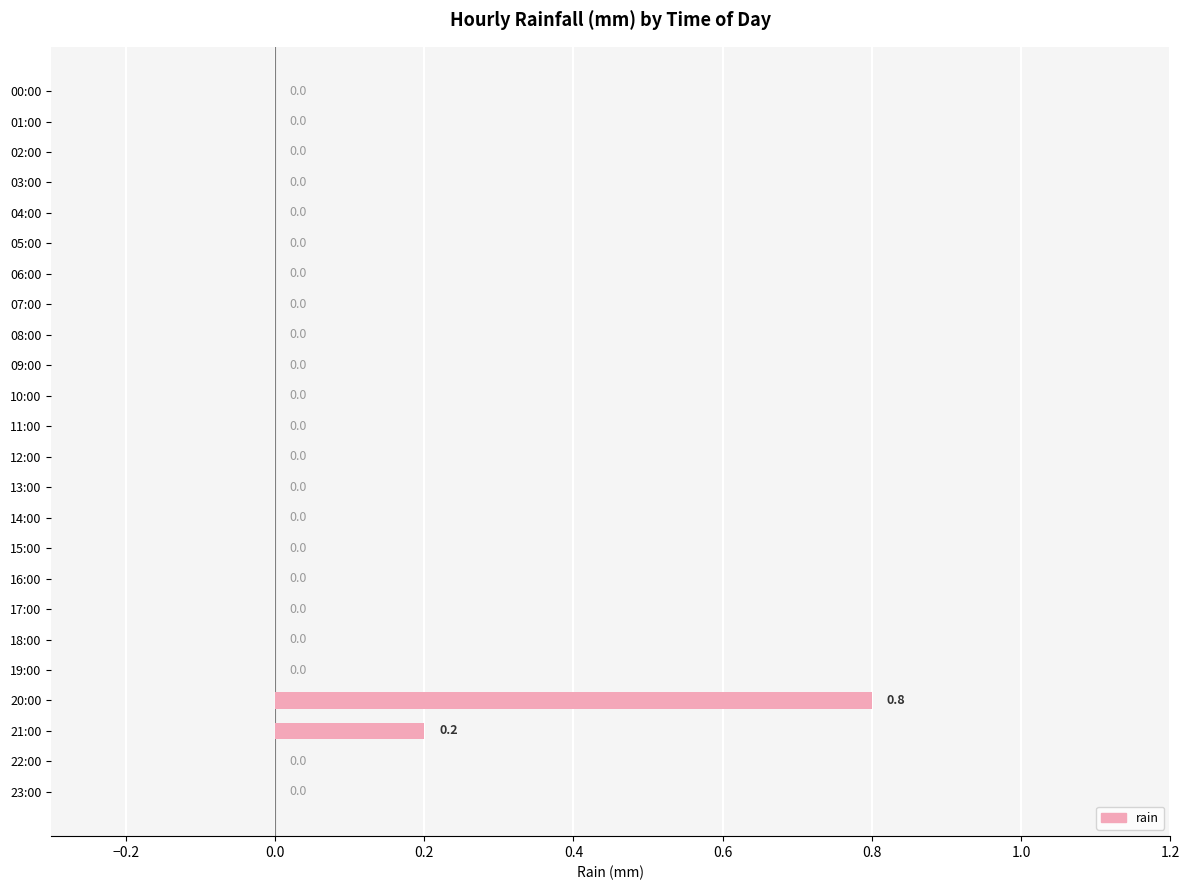

What is the greatest value displayed?

0.8